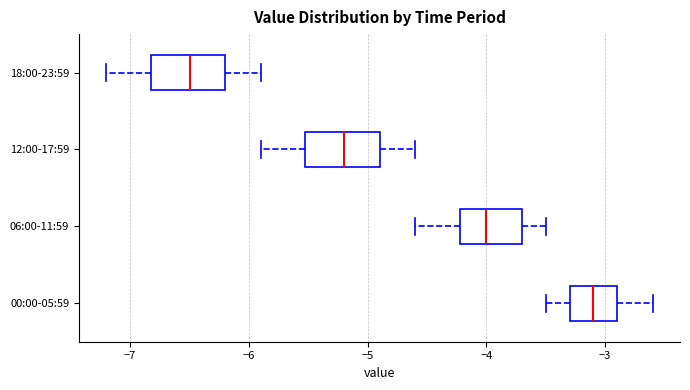

Which box's median line is the furthest to the left?

18:00-23:59